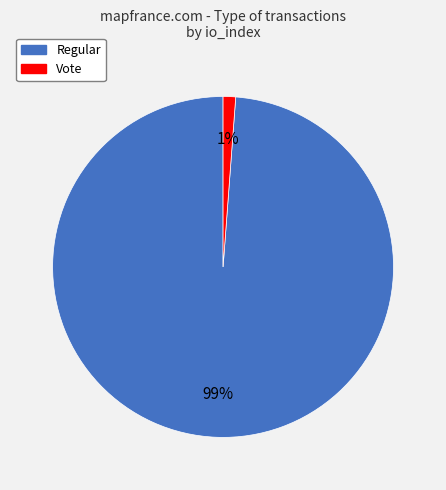

Which has a higher value, Vote or Regular?

Regular